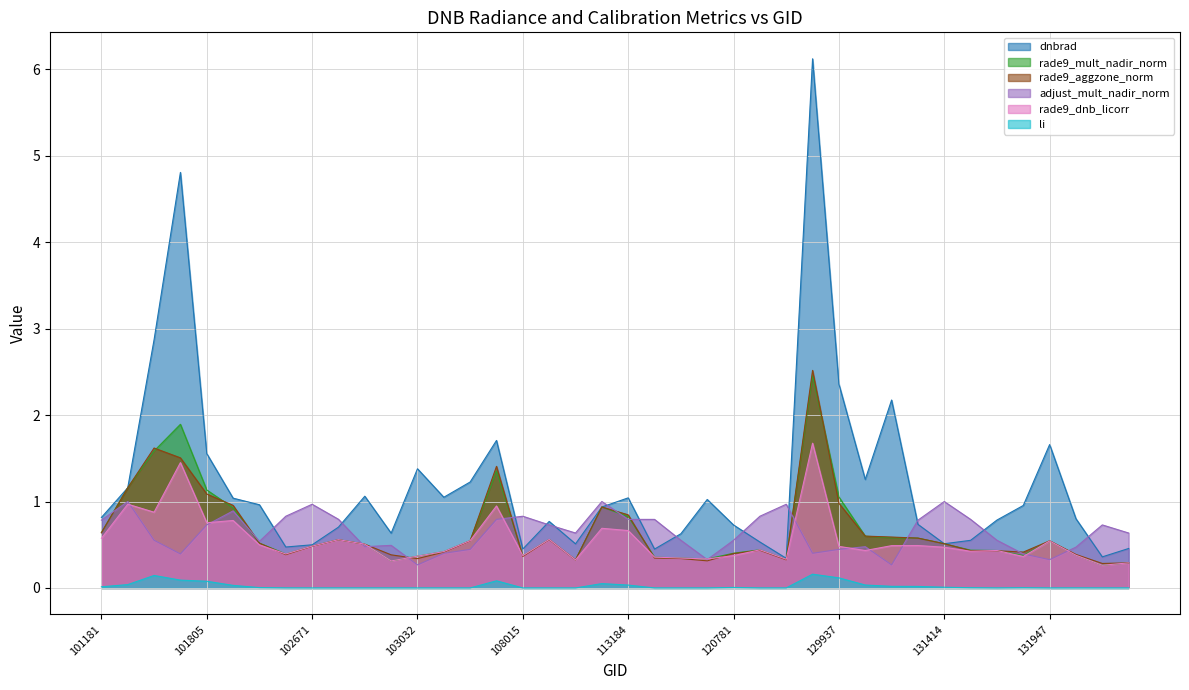

What is the value of the rade9_aggzone_norm point at the 33rd from the left?

0.5